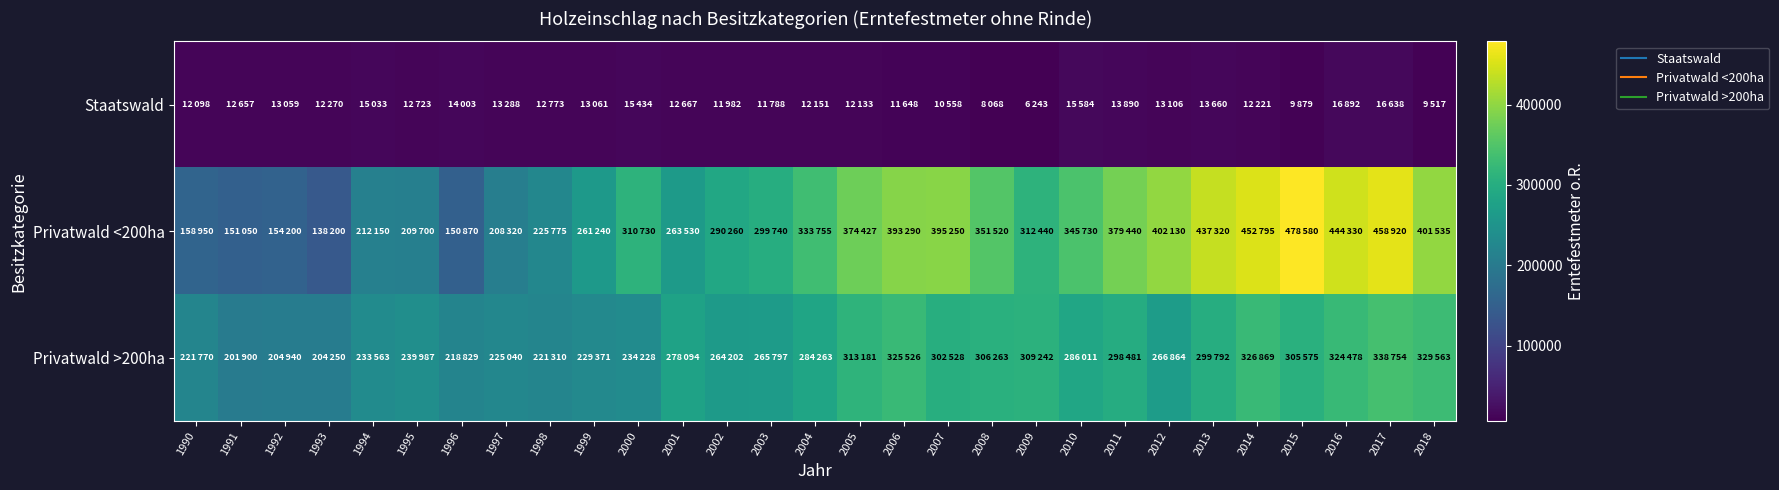

Reading left to right, transcribe all the data shown in this chart.

Staatswald: 1990=12098	1991=12657	1992=13059	1993=12270	1994=15033	1995=12723	1996=14003	1997=13288	1998=12773	1999=13061	2000=15434	2001=12667	2002=11982	2003=11788	2004=12151	2005=12133	2006=11648	2007=10558	2008=8068	2009=6243	2010=15584	2011=13890	2012=13106	2013=13660	2014=12221	2015=9879	2016=16892	2017=16638	2018=9517
Privatwald <200ha: 1990=158950	1991=151050	1992=154200	1993=138200	1994=212150	1995=209700	1996=150870	1997=208320	1998=225775	1999=261240	2000=310730	2001=263530	2002=290260	2003=299740	2004=333755	2005=374427	2006=393290	2007=395250	2008=351520	2009=312440	2010=345730	2011=379440	2012=402130	2013=437320	2014=452795	2015=478580	2016=444330	2017=458920	2018=401535
Privatwald >200ha: 1990=221770	1991=201900	1992=204940	1993=204250	1994=233563	1995=239987	1996=218829	1997=225040	1998=221310	1999=229371	2000=234228	2001=278094	2002=264202	2003=265797	2004=284263	2005=313181	2006=325526	2007=302528	2008=306263	2009=309242	2010=286011	2011=298481	2012=266864	2013=299792	2014=326869	2015=305575	2016=324478	2017=338754	2018=329563